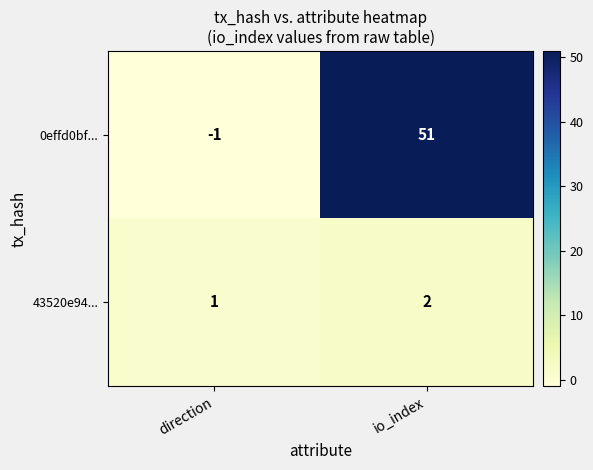

What is the maximum value shown in the chart?

51